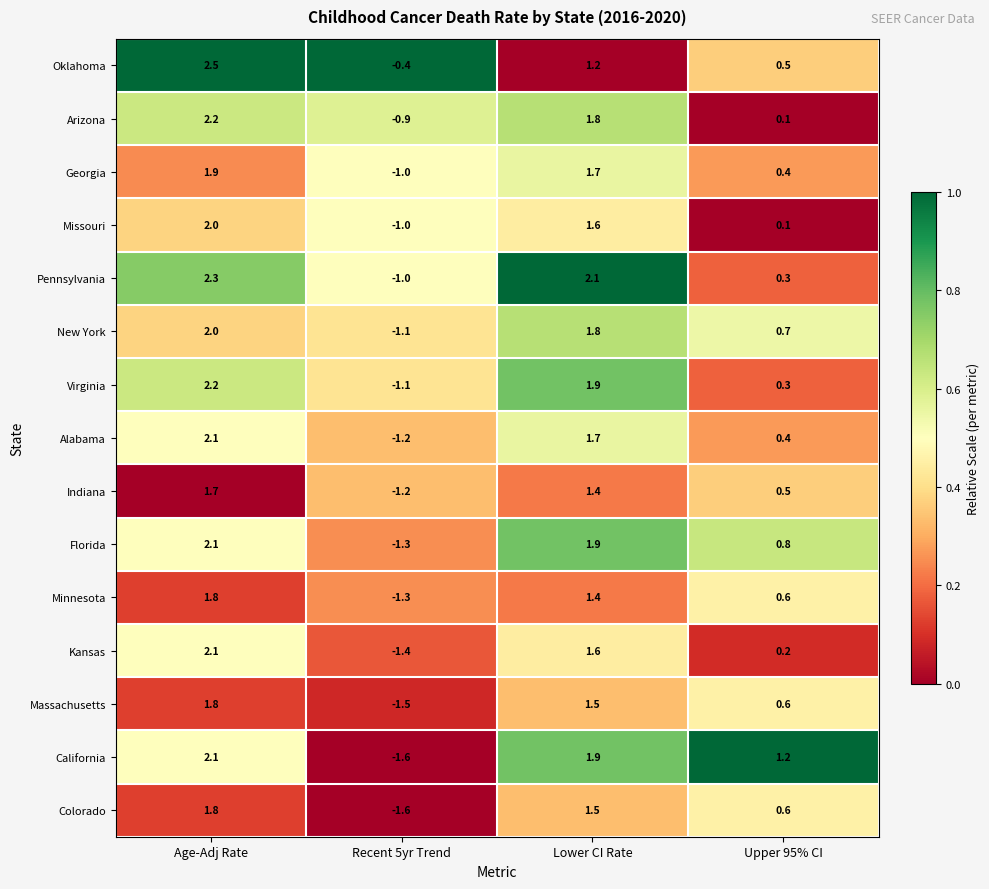

What is the smallest value displayed?

-1.6